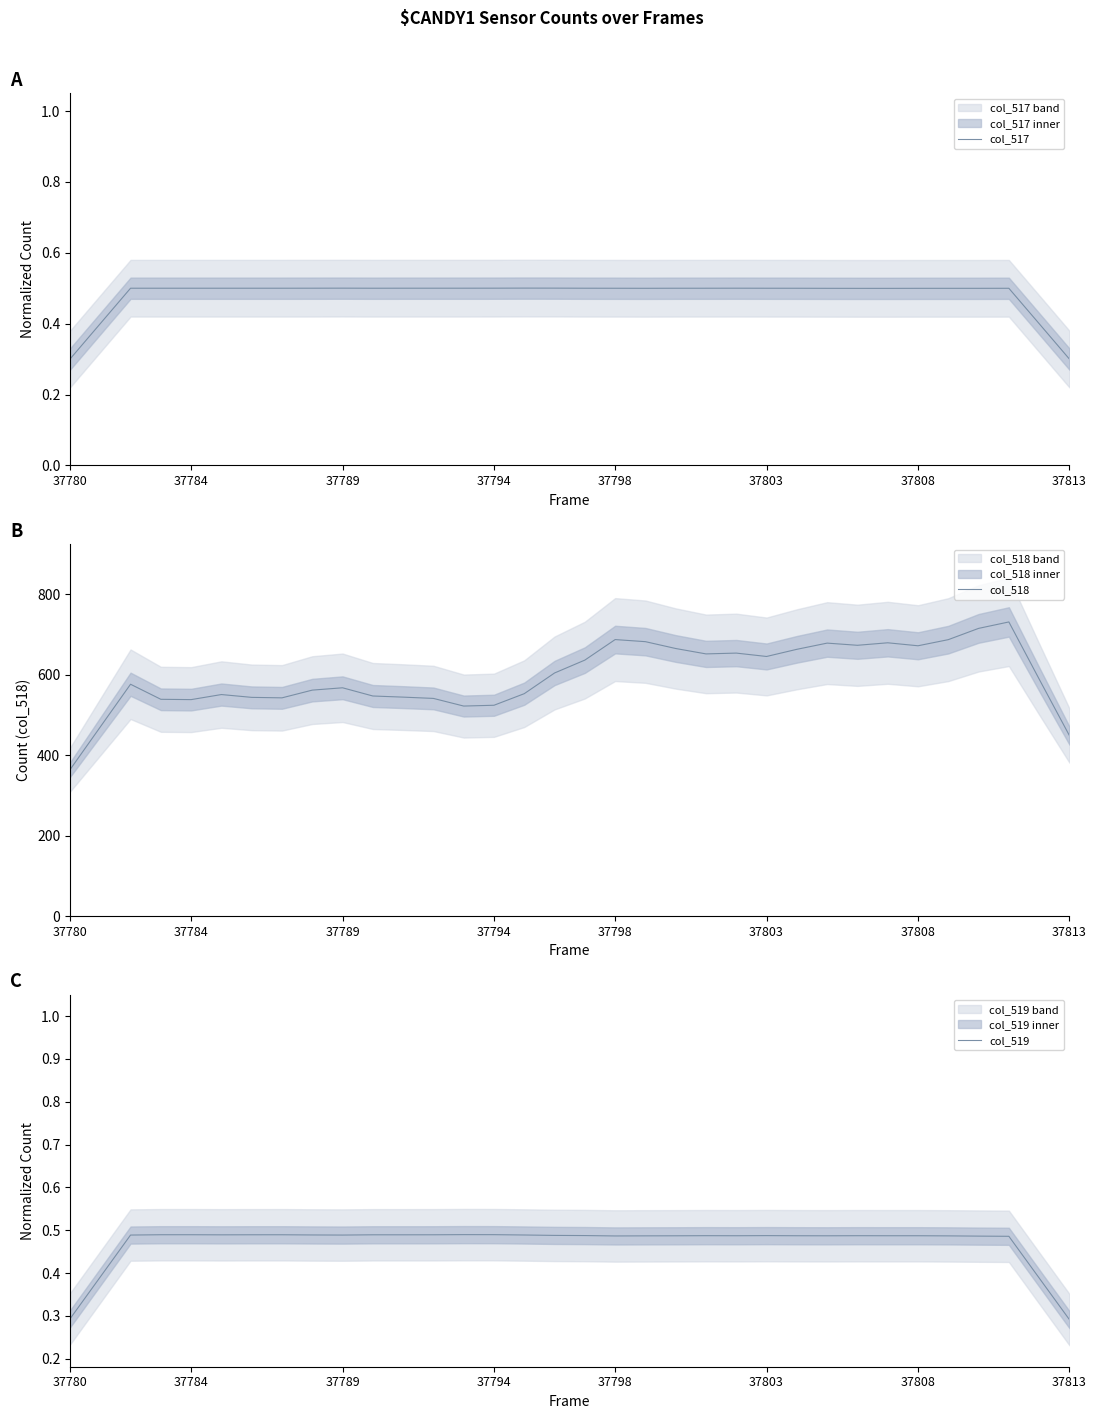

What is the highest value of the col_517 series?

0.5